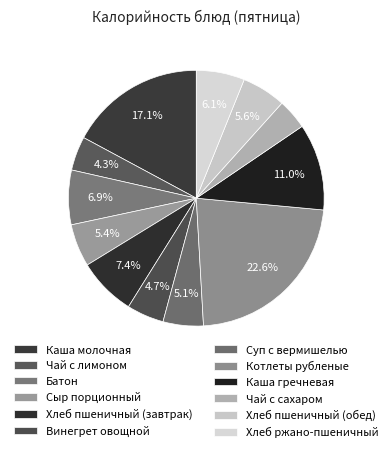

True or false: Каша гречневая accounts for 11% of the total.

True